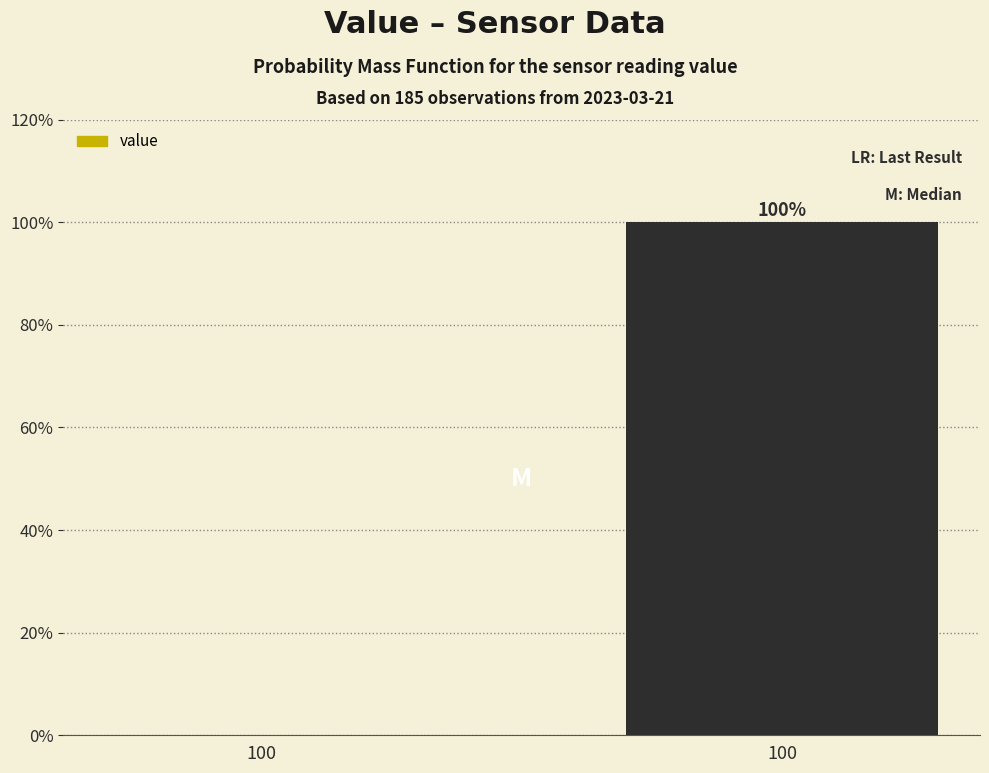

Count the number of categories in the chart.

2